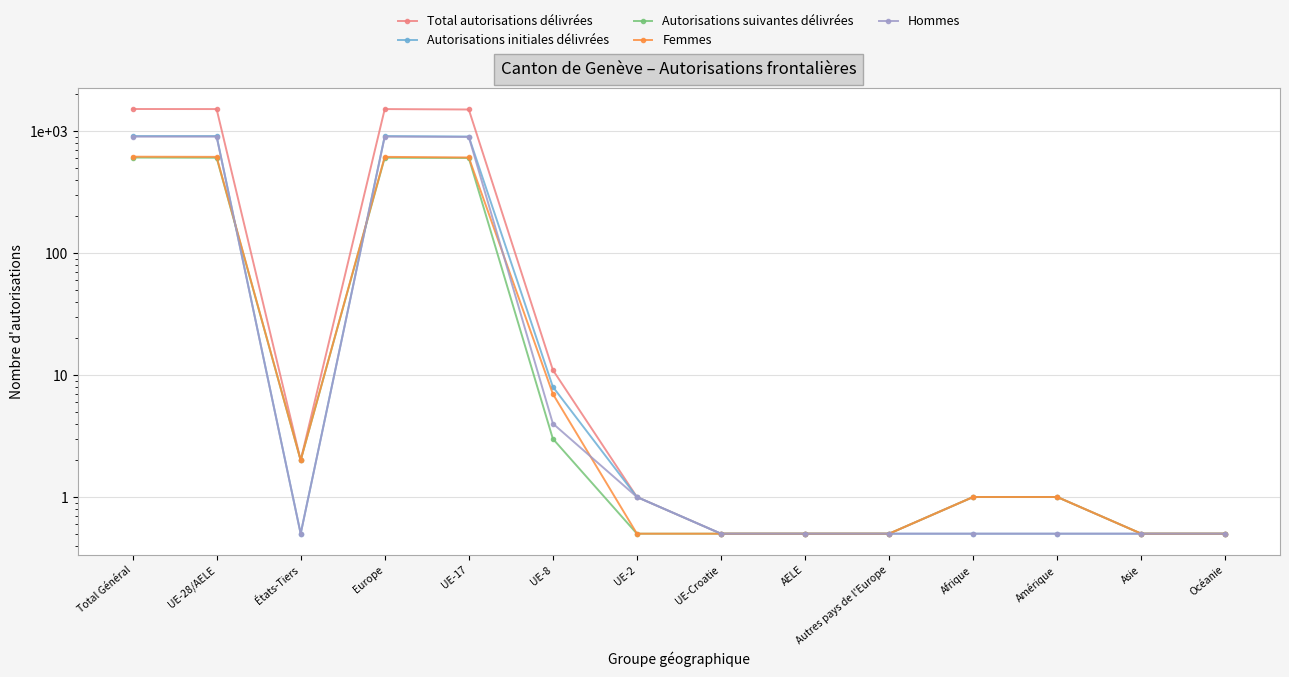

What is the smallest value displayed?

0.5